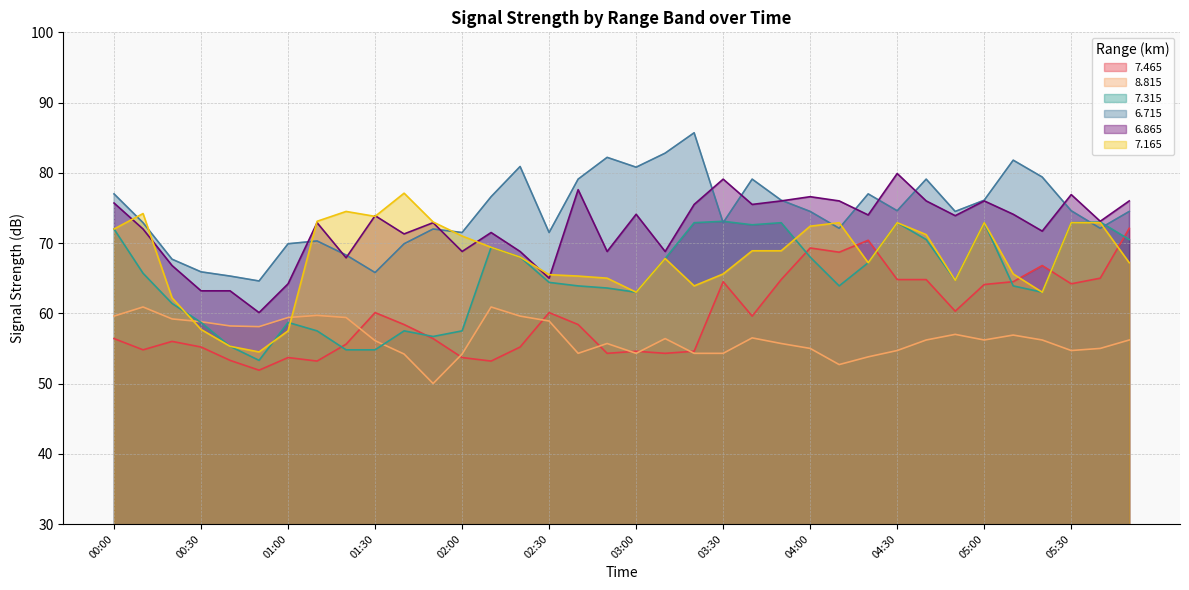

Which series changed the most between 02:00 and 04:10?

  7.465